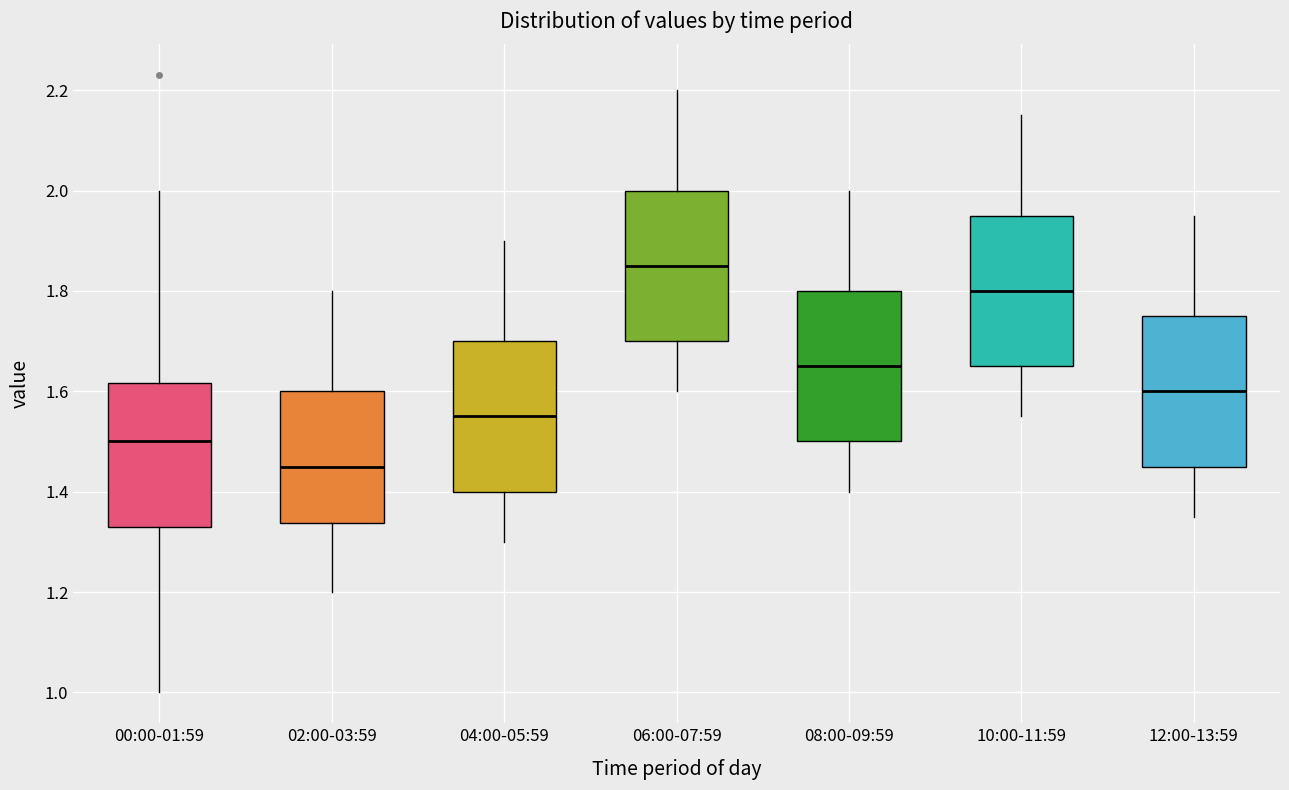

Which box's median line is the highest?

06:00-07:59